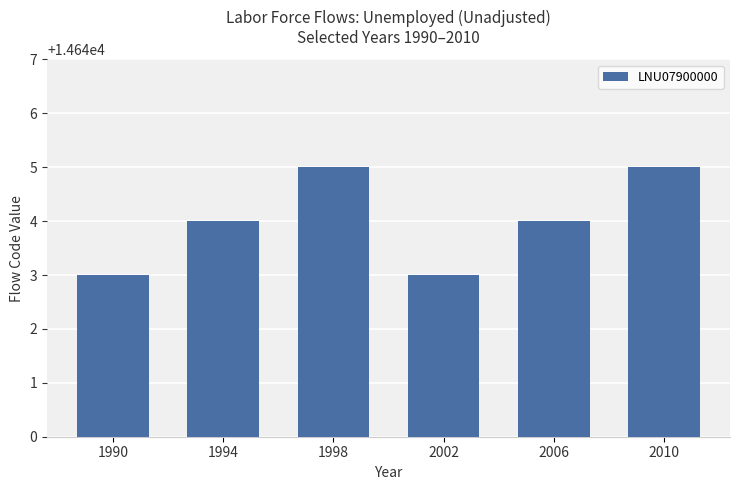

What is the average value?

14644